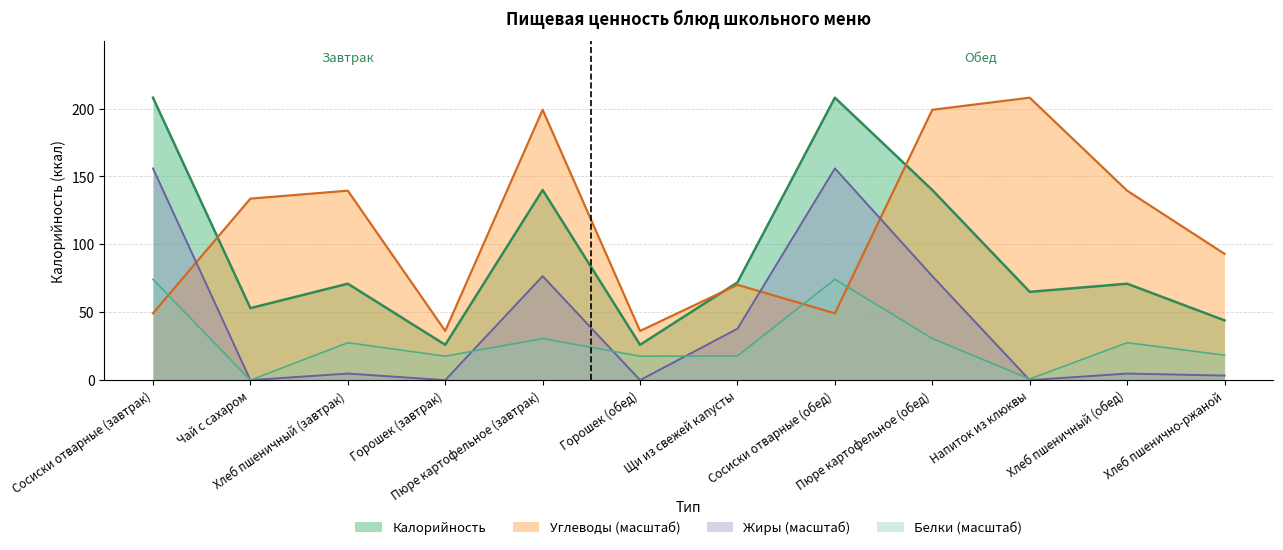

List the series in order of their overall mean, highest first.

Углеводы (масштаб), Калорийность, Жиры (масштаб), Белки (масштаб)